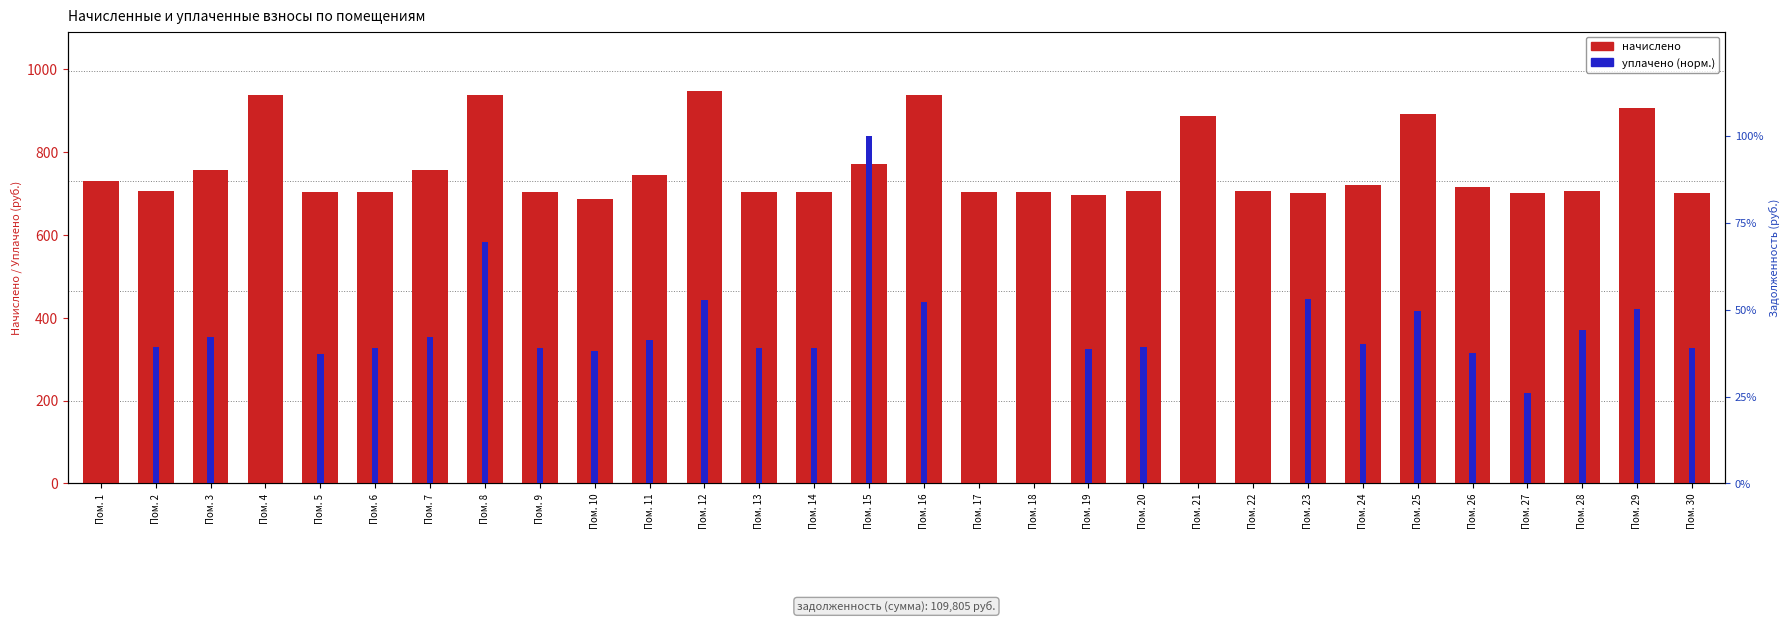

Rank the categories by уплачено (норм.) value from highest to lowest.

Пом. 15, Пом. 8, Пом. 23, Пом. 12, Пом. 16, Пом. 29, Пом. 25, Пом. 28, Пом. 3, Пом. 7, Пом. 11, Пом. 24, Пом. 20, Пом. 2, Пом. 14, Пом. 6, Пом. 13, Пом. 9, Пом. 30, Пом. 19, Пом. 10, Пом. 26, Пом. 5, Пом. 27, Пом. 1, Пом. 4, Пом. 17, Пом. 18, Пом. 21, Пом. 22